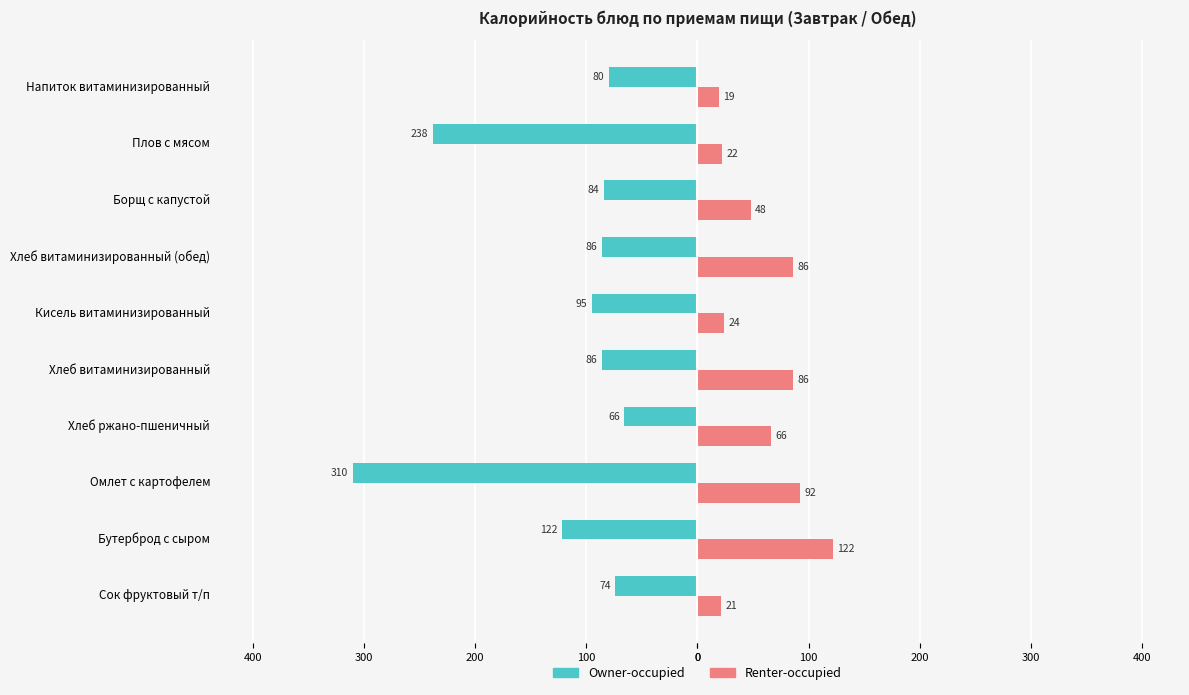

What are all the series names shown in the legend?

Owner-occupied, Renter-occupied